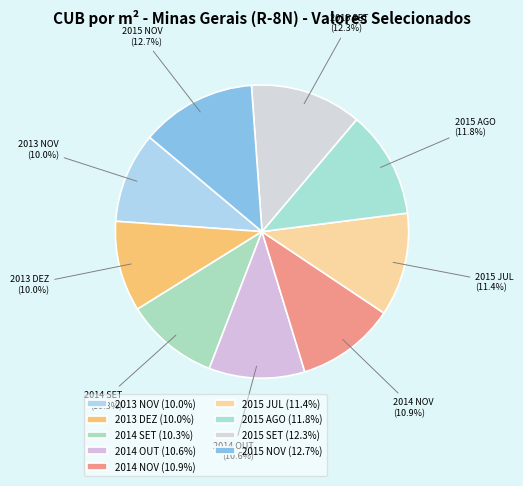

To the nearest percent, what is the combined percentage of 2015 SET and 2015 AGO?

24%